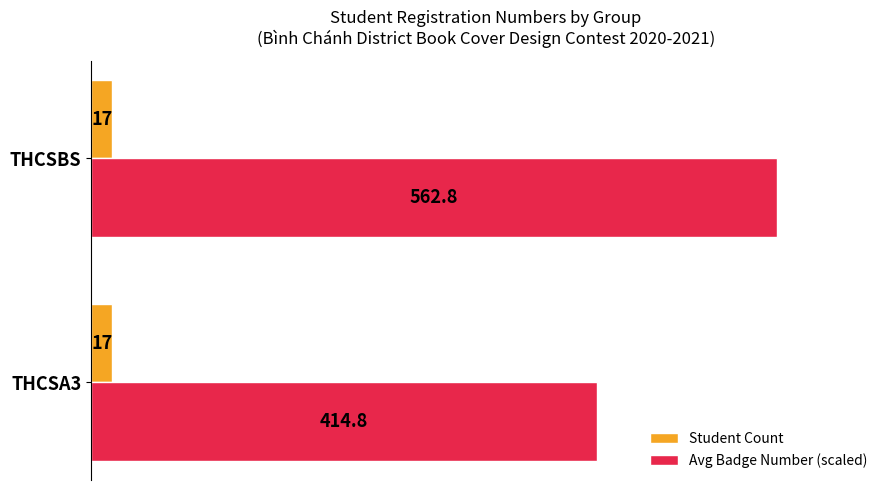

The Student Count series shows 17.0 at THCSBS. True or false?

True